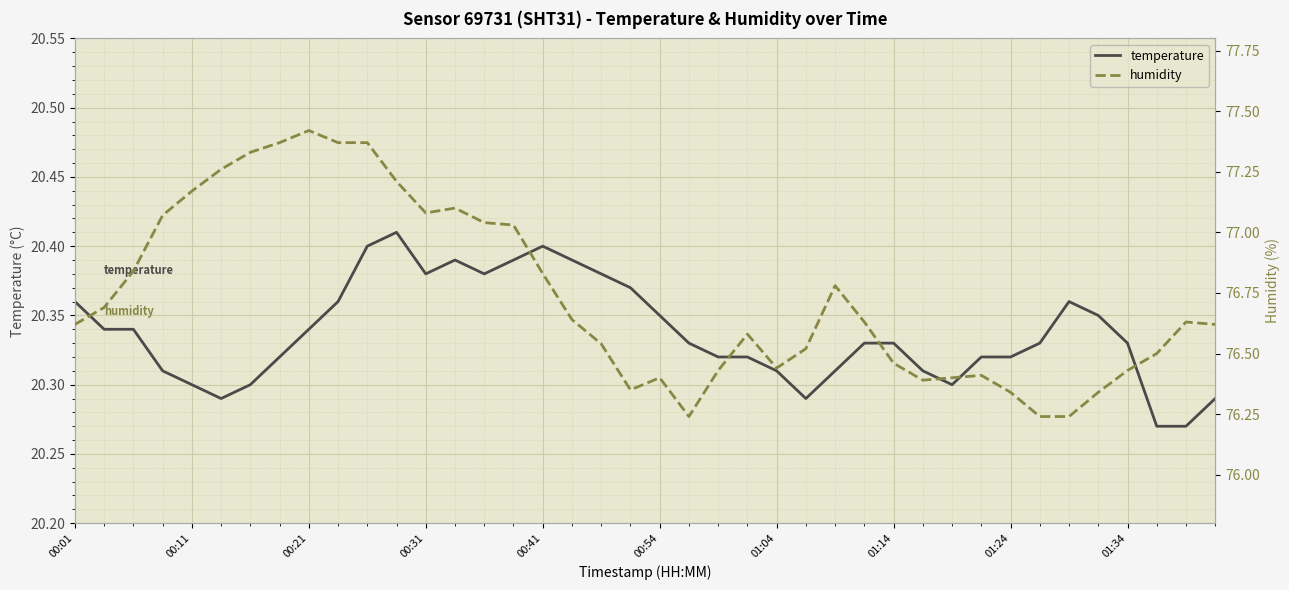

What is the greatest value displayed?

77.4